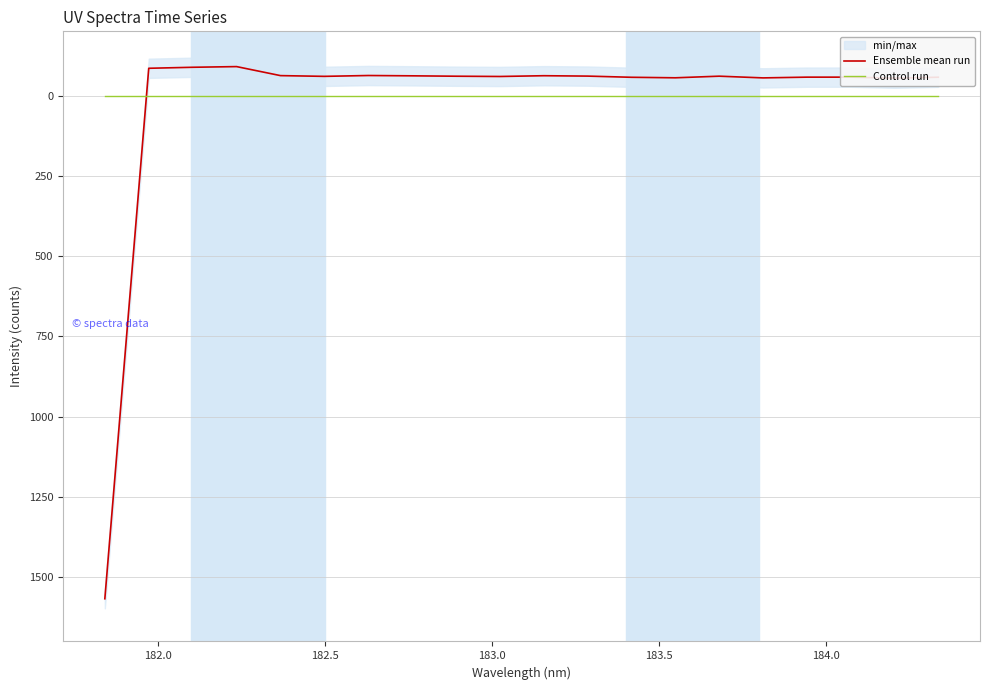

What is the minimum value for Ensemble mean run?

-90.2